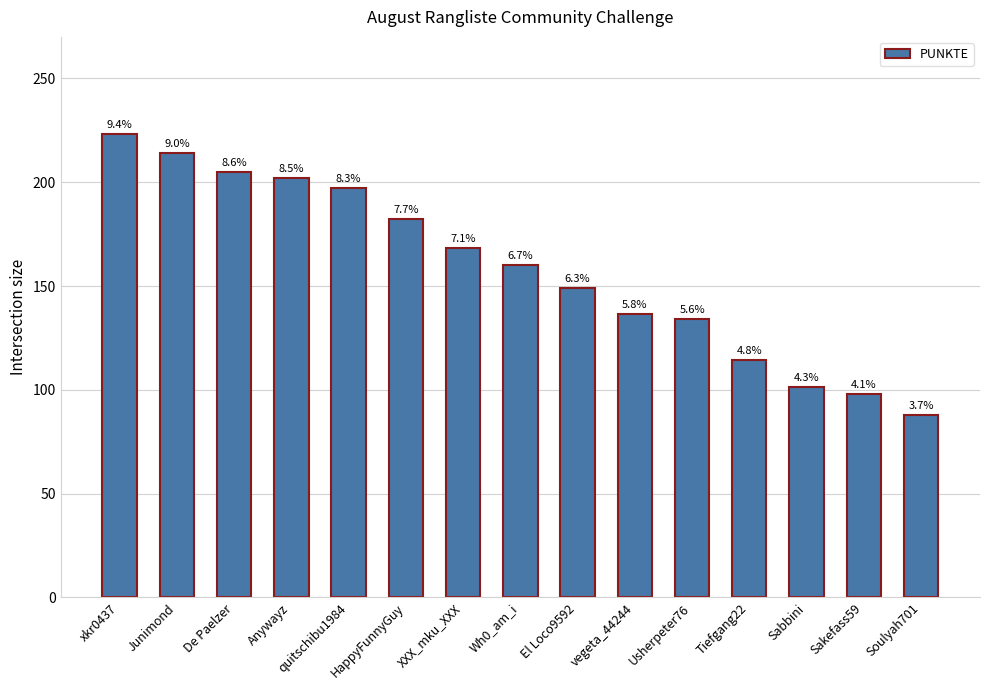

Reading left to right, transcribe all the data shown in this chart.

223.0	214.0	205.0	201.9	197.3	182.2	168.1	160.2	149.1	136.6	133.9	114.5	101.5	98.1	88.0